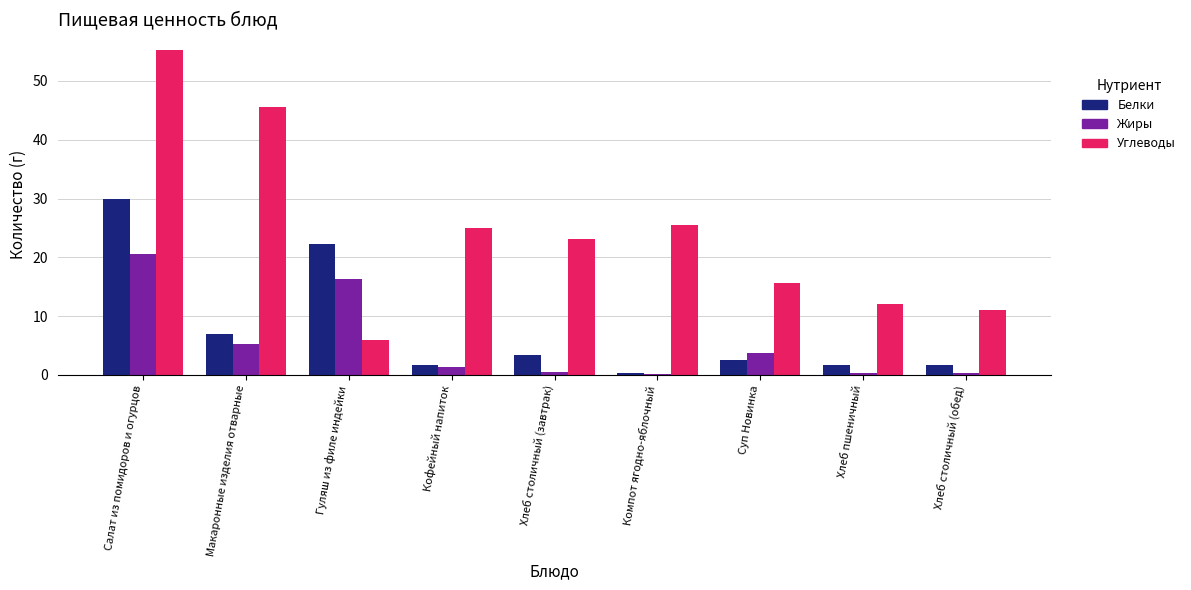

What are all the series names shown in the legend?

Белки, Жиры, Углеводы